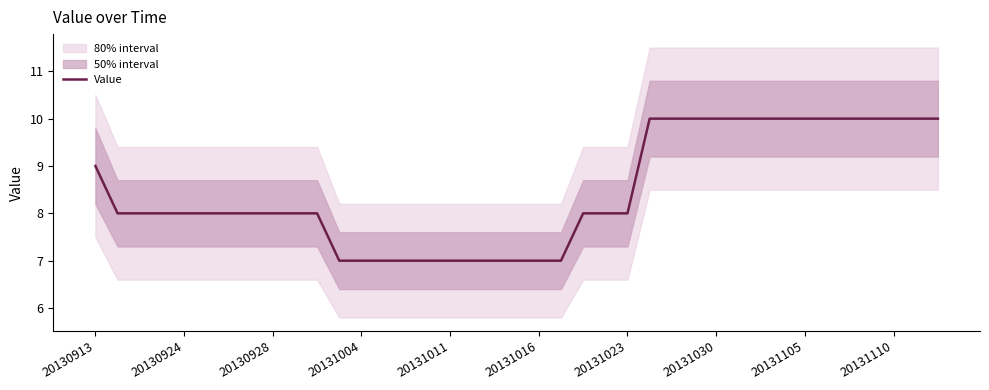

What is the difference between the maximum and minimum values?

3